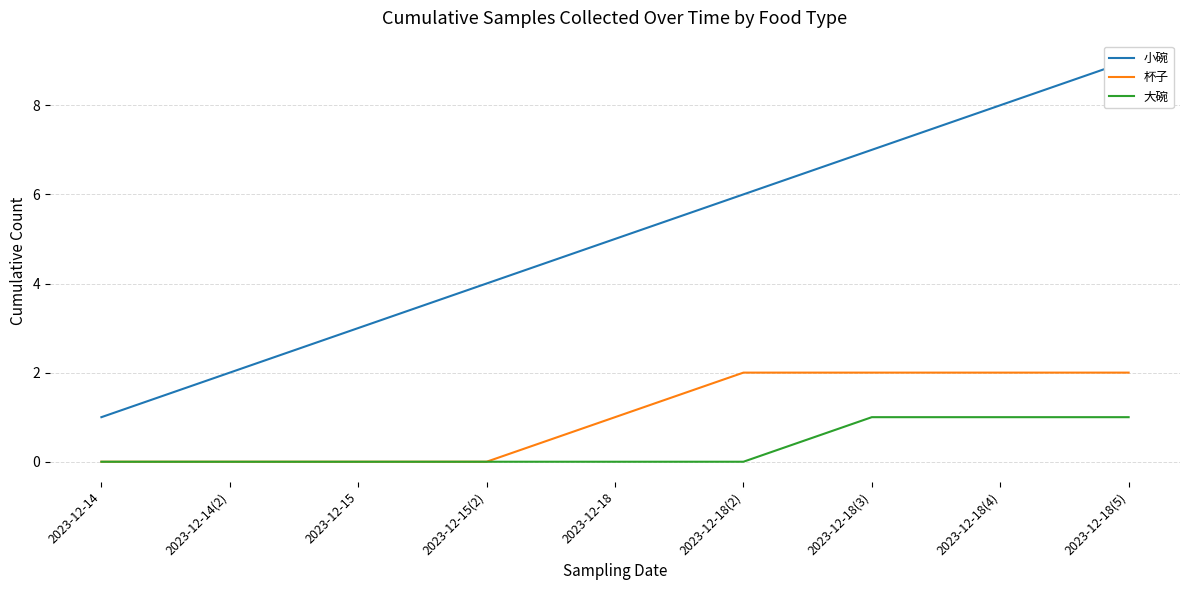

Which series has the largest total across all categories?

小碗